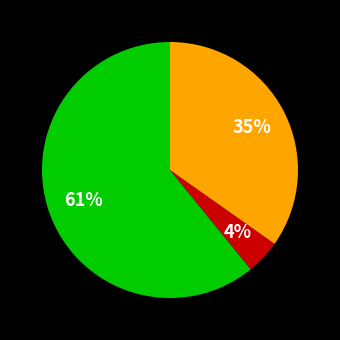

To the nearest percent, what is the average slice percentage?

33%